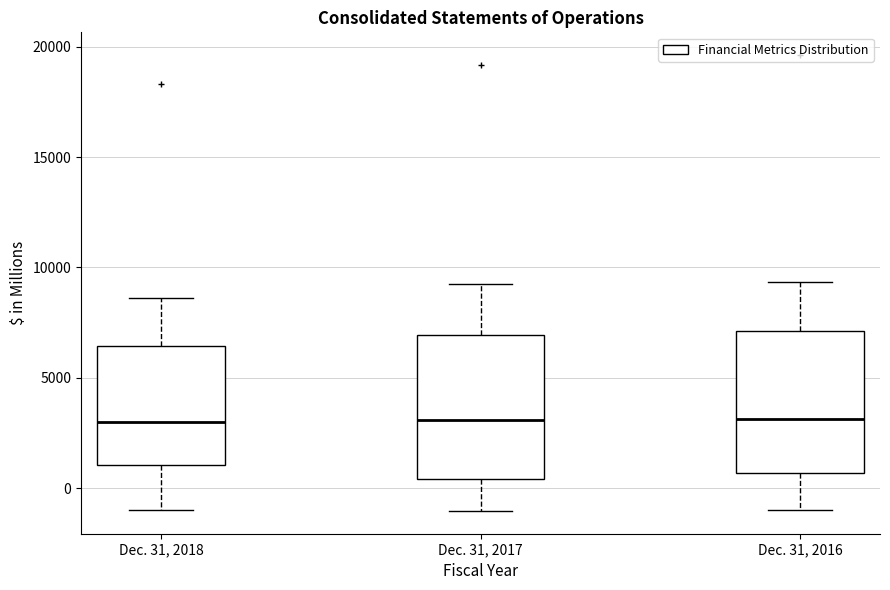

Reading left to right, read every box against the y-axis: the position of its median line, the range the box covers, and the ends of its whiskers. The values are not printed on the chart, so give them approximately, as read against the axis.

Dec. 31, 2018: median 3000, box 1000 to 6500, whiskers -1000 to 8500
Dec. 31, 2017: median 3000, box 500 to 7000, whiskers -1000 to 9500
Dec. 31, 2016: median 3000, box 500 to 7000, whiskers -1000 to 9500